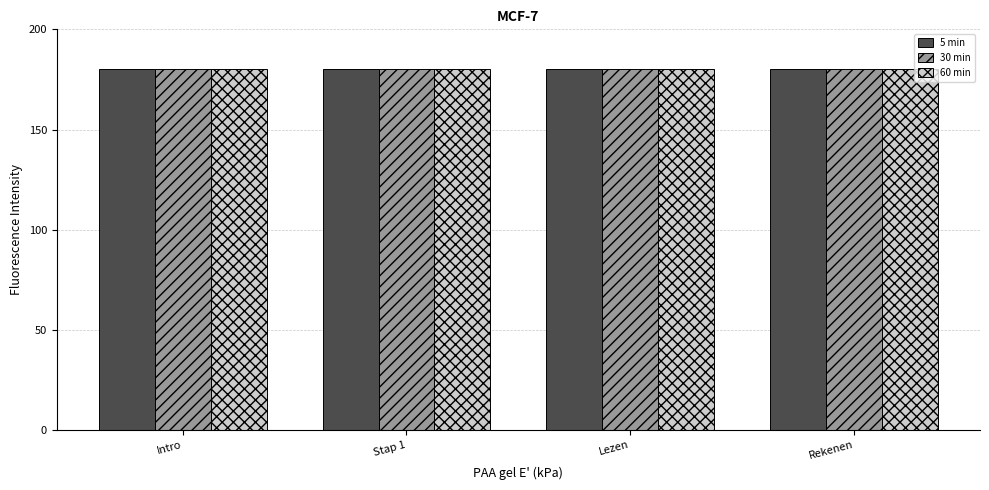

Rank the series by their average value, from lowest to highest.

5 min, 30 min, 60 min